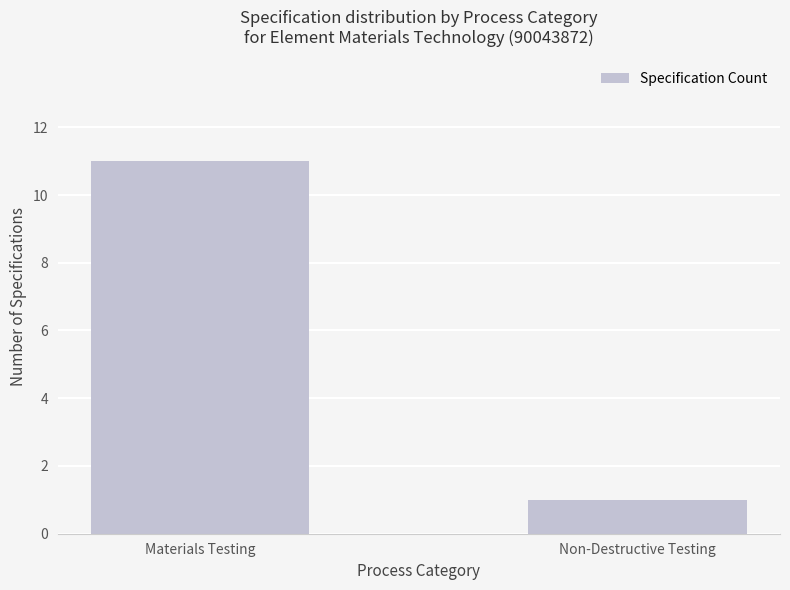

Count the values in the range 1 to 11.

2